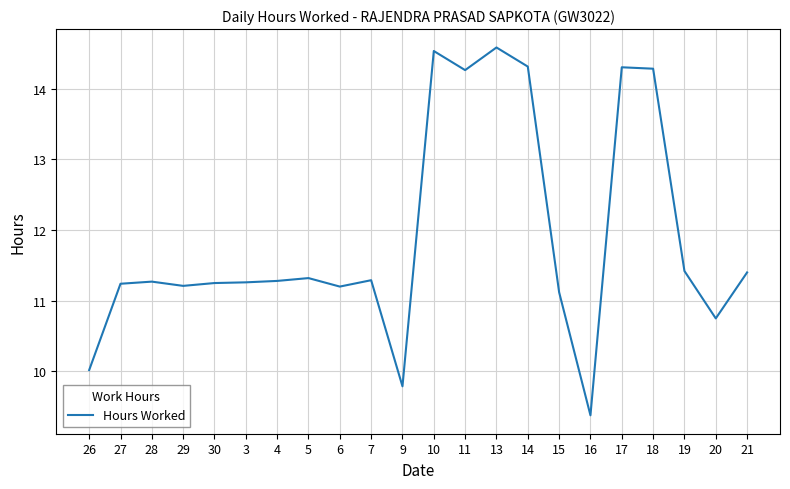

How many lines are shown in the chart?

1